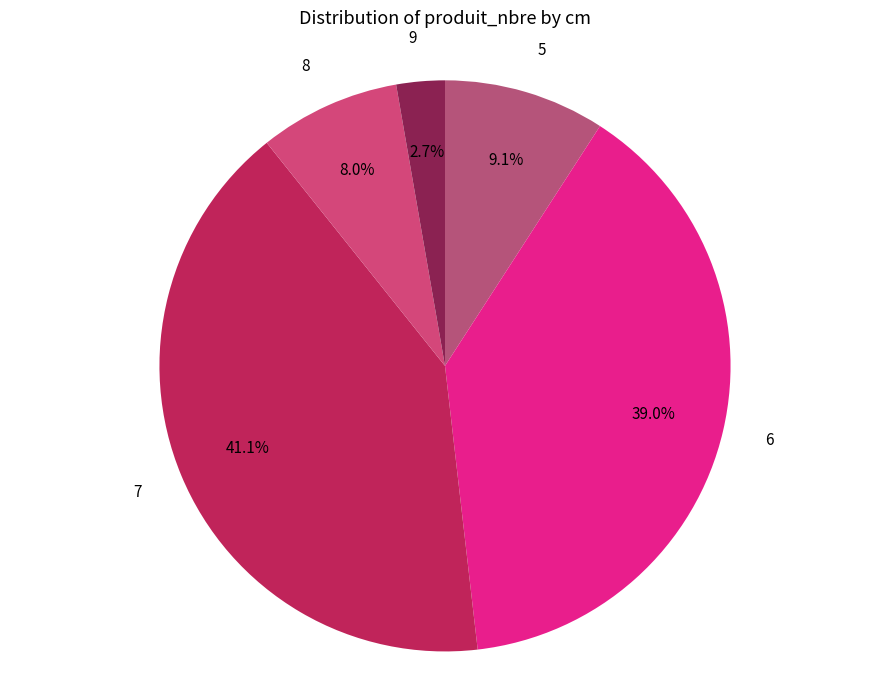

To the nearest percent, what portion does 8 represent?

8%